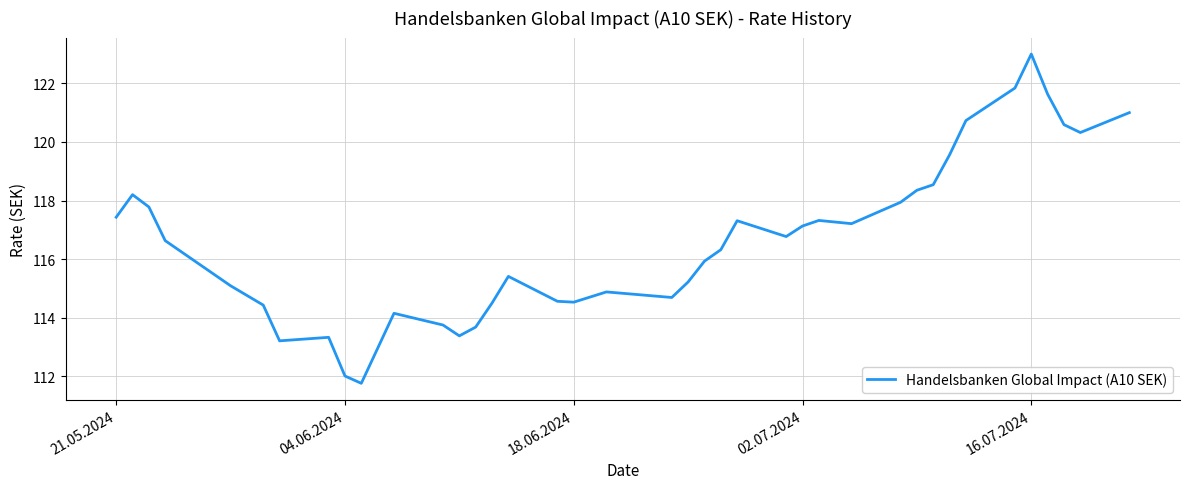

What is the smallest value displayed?

111.8